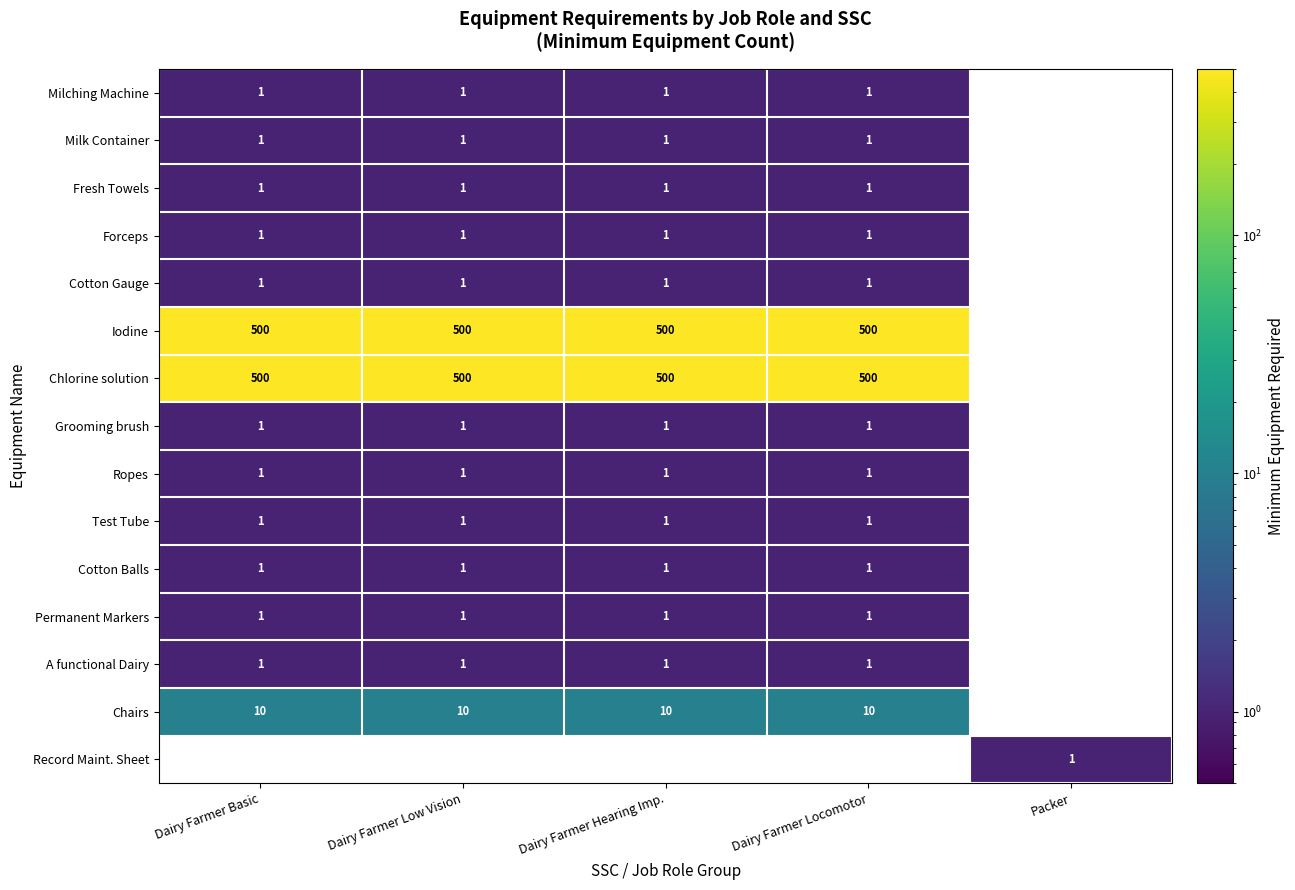

Is it true that Chairs equals 13 at Dairy Farmer Hearing Imp.?

False